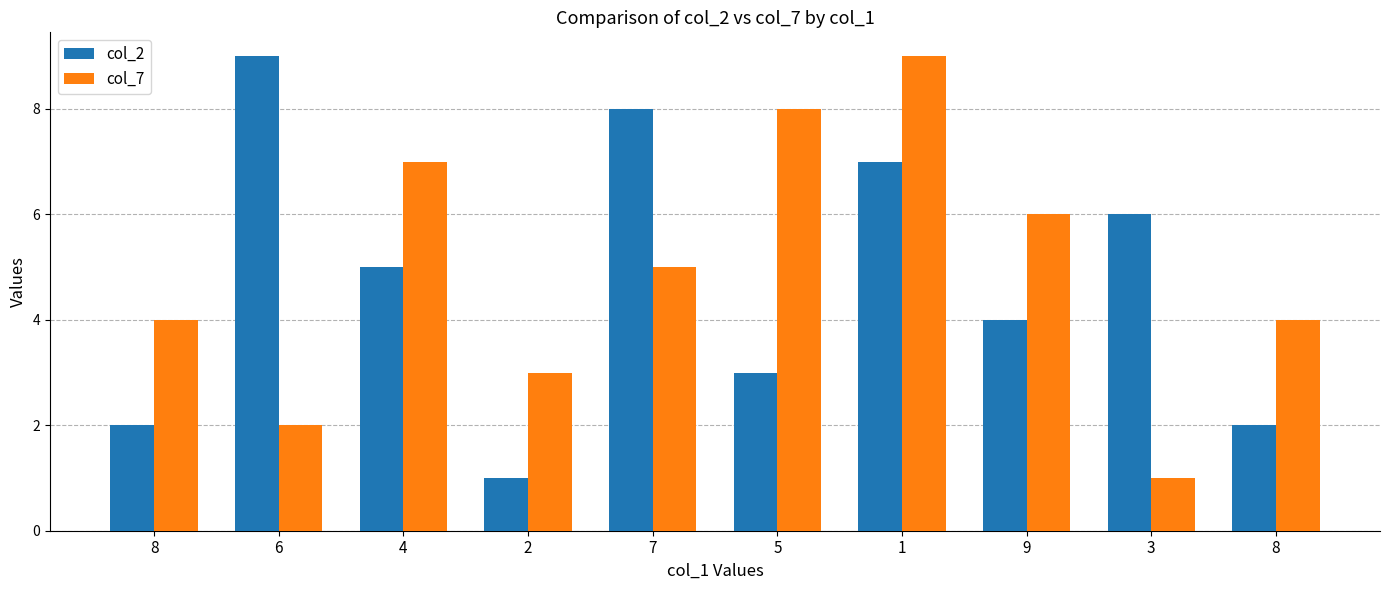

Rank the categories by col_2 value from lowest to highest.

2, 8, 8, 5, 9, 4, 3, 1, 7, 6